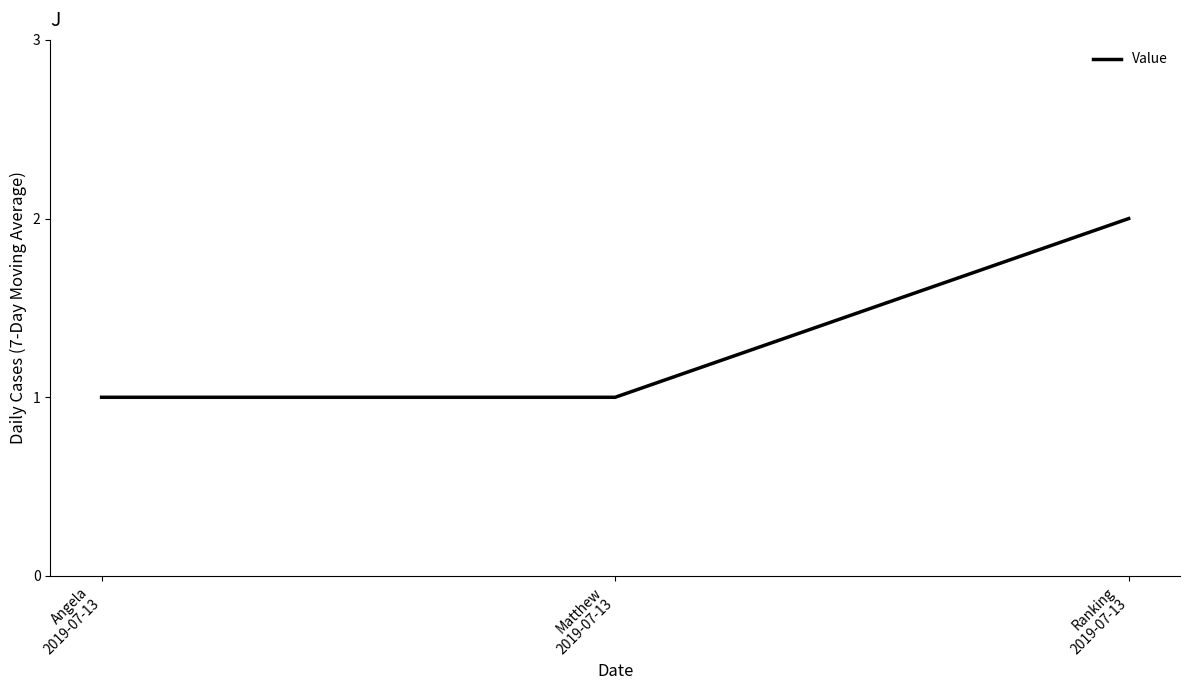

What value does the data have at Ranking
2019-07-13?

2